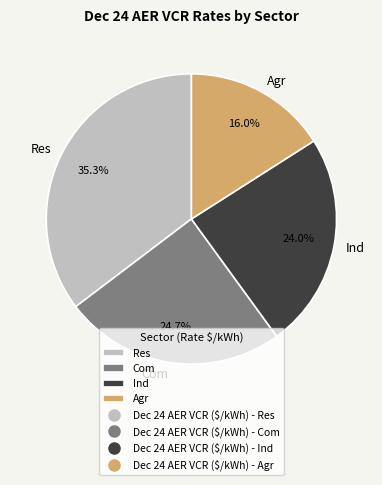

How much of the chart is everything except Res?

64.7%